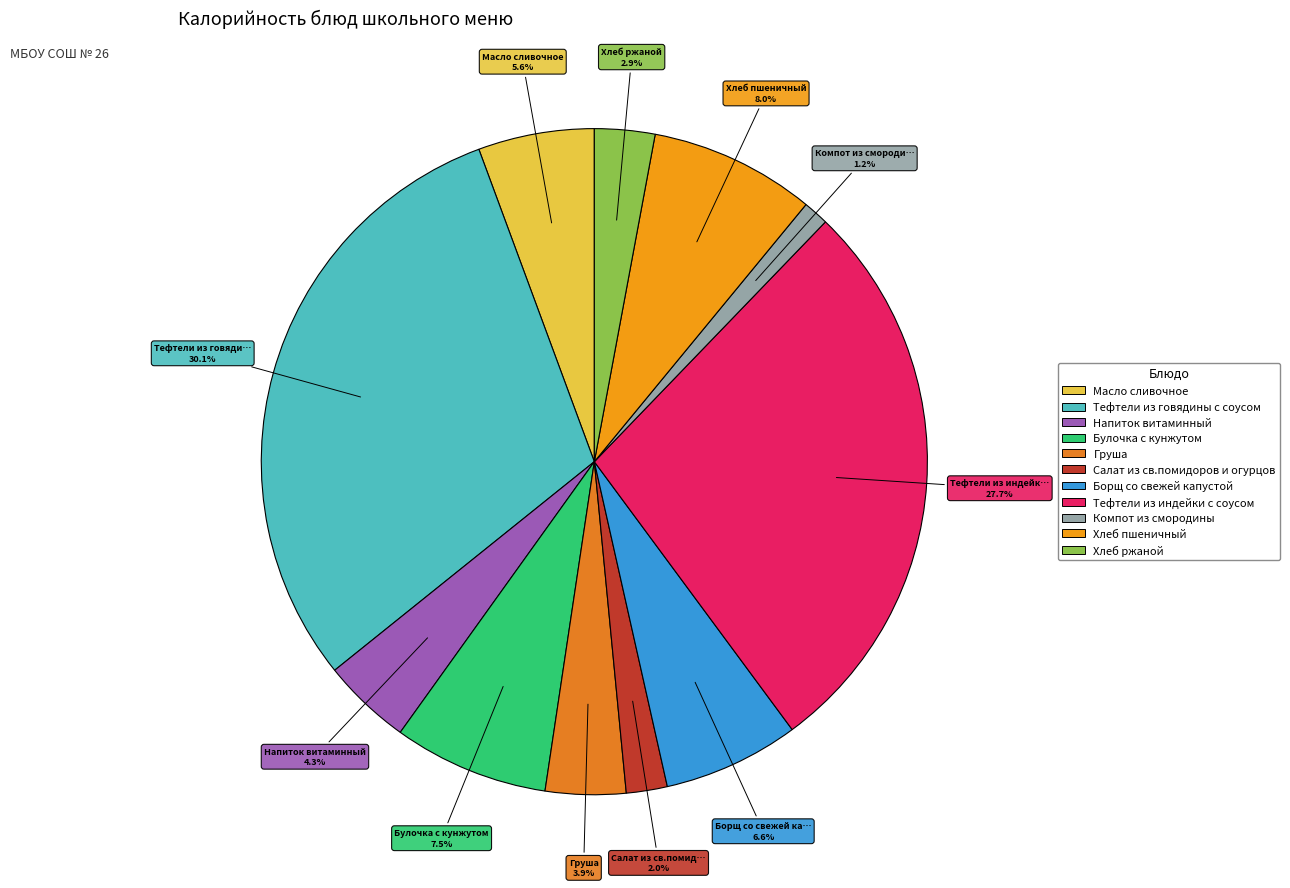

How many slices are in this pie chart?

11